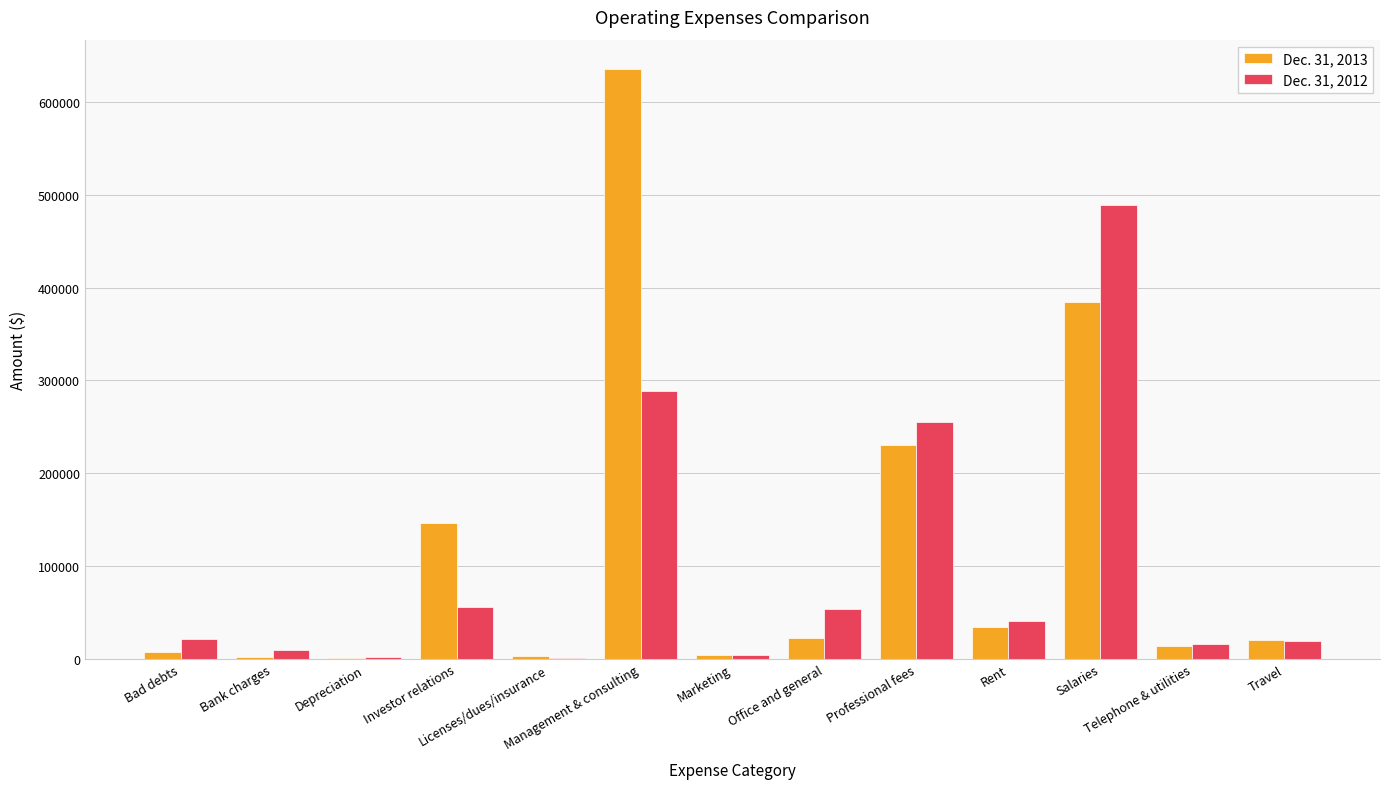

Which series has the largest total across all categories?

Dec. 31, 2013